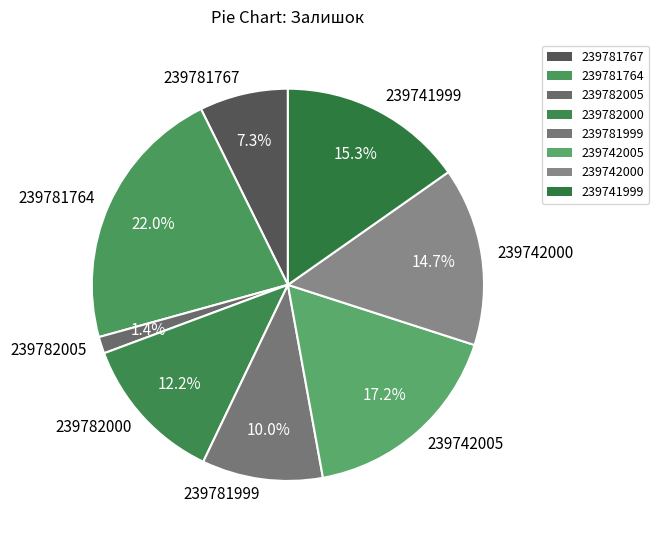

Combined, what portion of the pie is 239782000 and 239781999?

22.2%